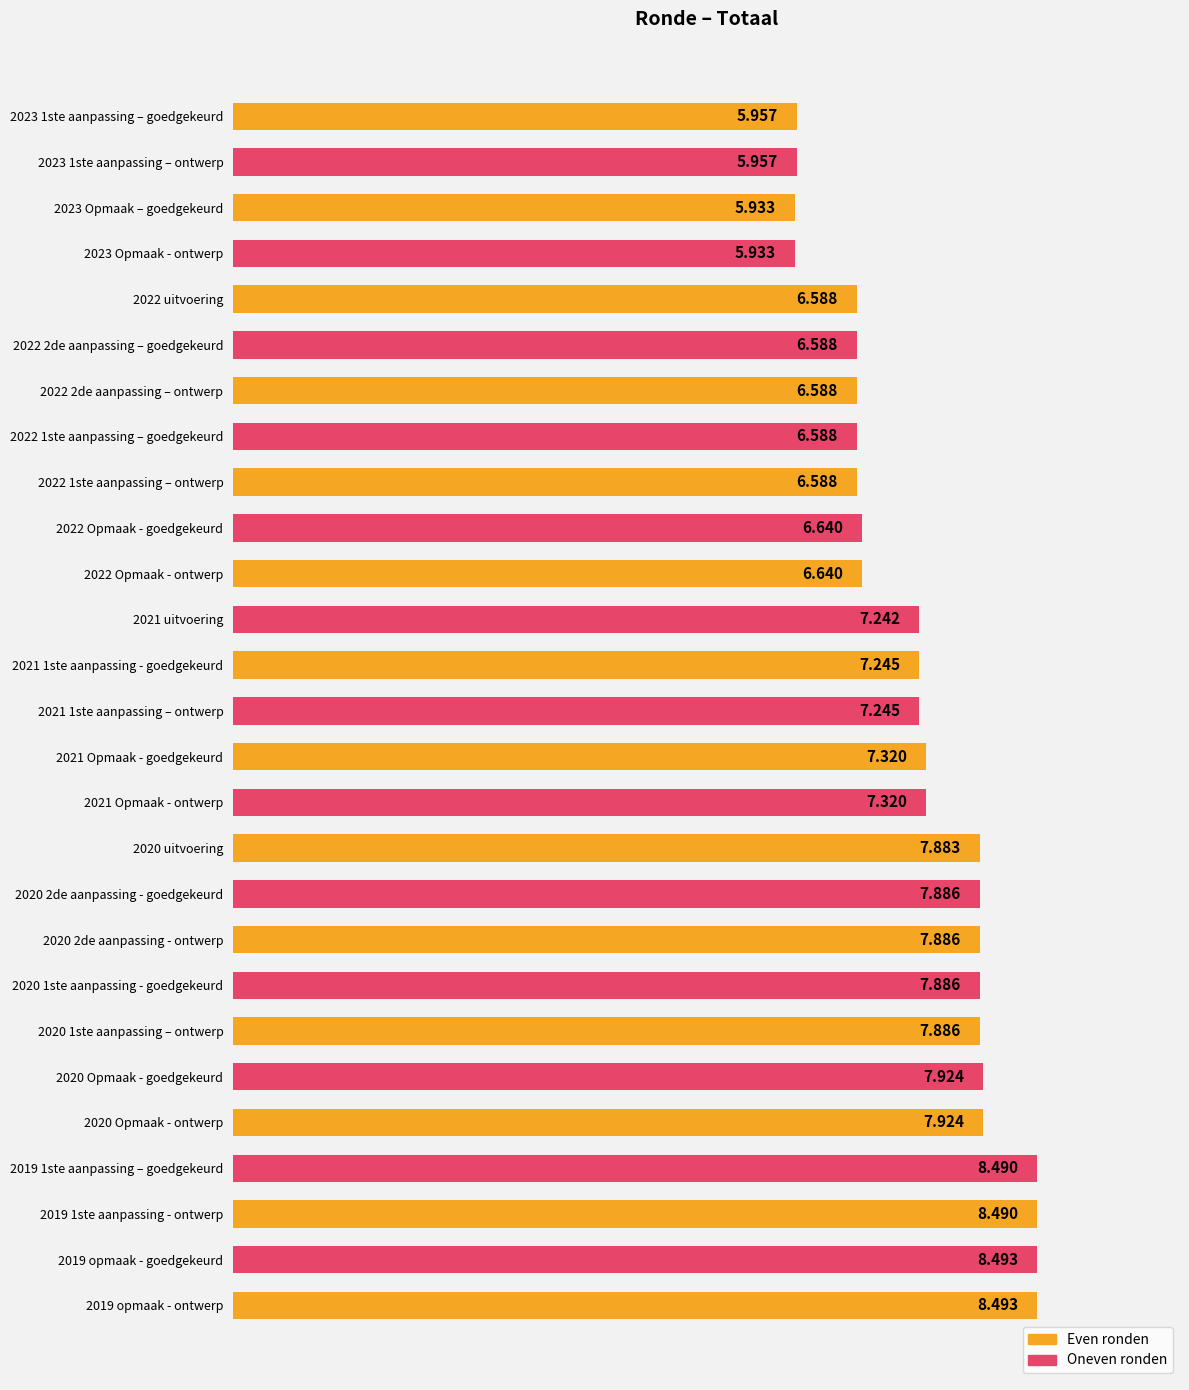

Are the bars horizontal?

Yes